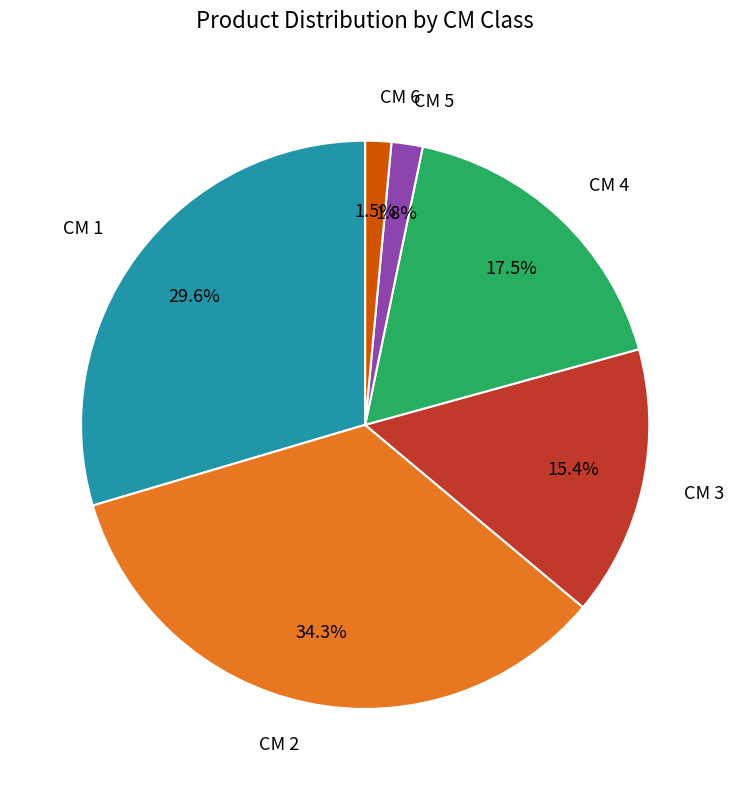

Combined, what portion of the pie is CM 2 and CM 6?

35.8%